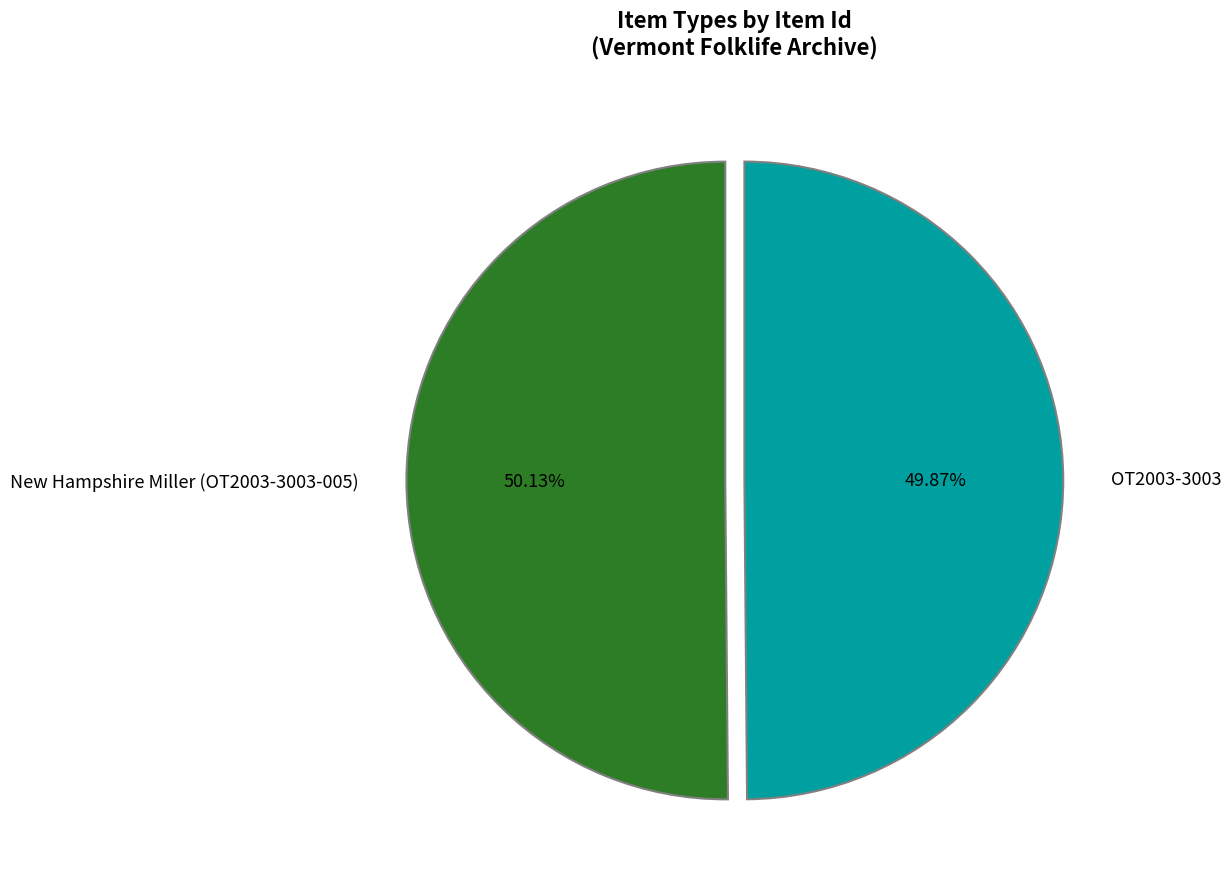

What is the ratio of the value at New Hampshire Miller (OT2003-3003-005) to the value at OT2003-3003?

1.0